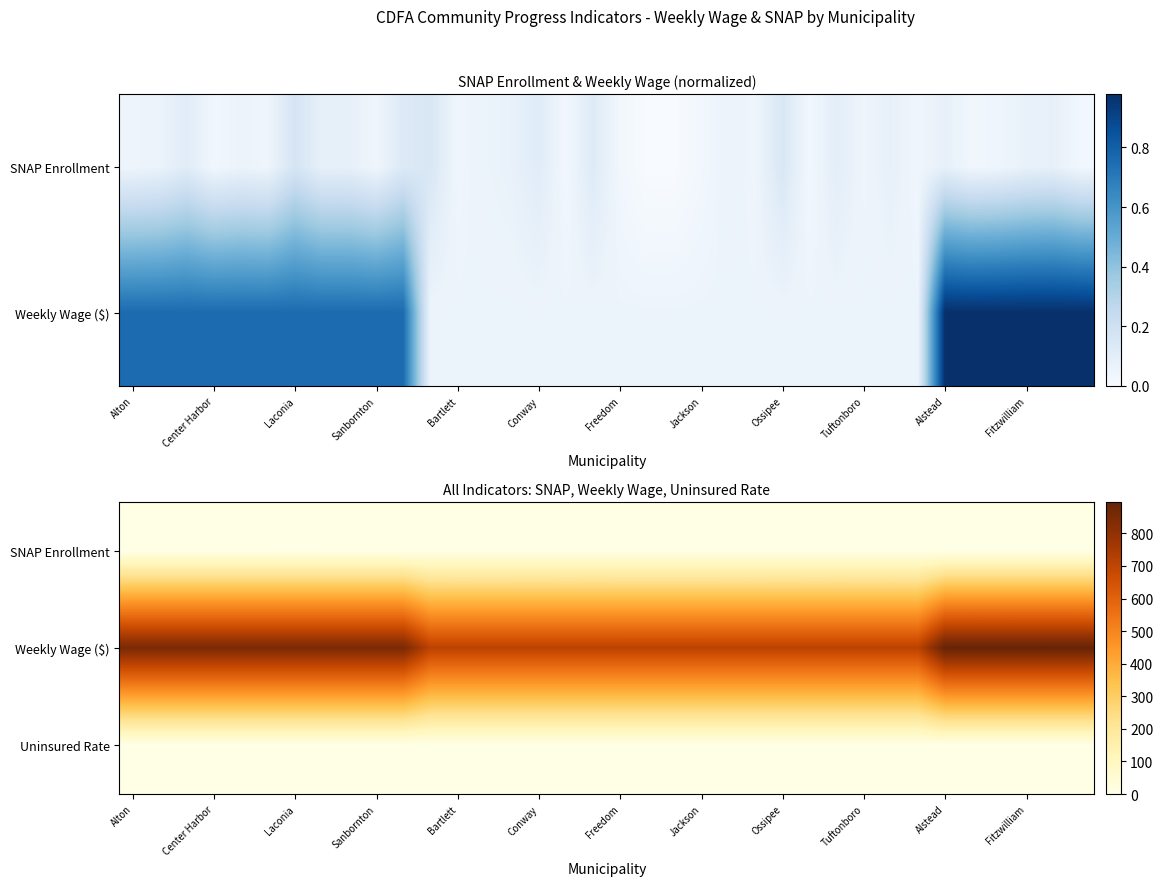

List the series in order of their peak value, lowest first.

Uninsured Rate, SNAP Enrollment, Weekly Wage ($)